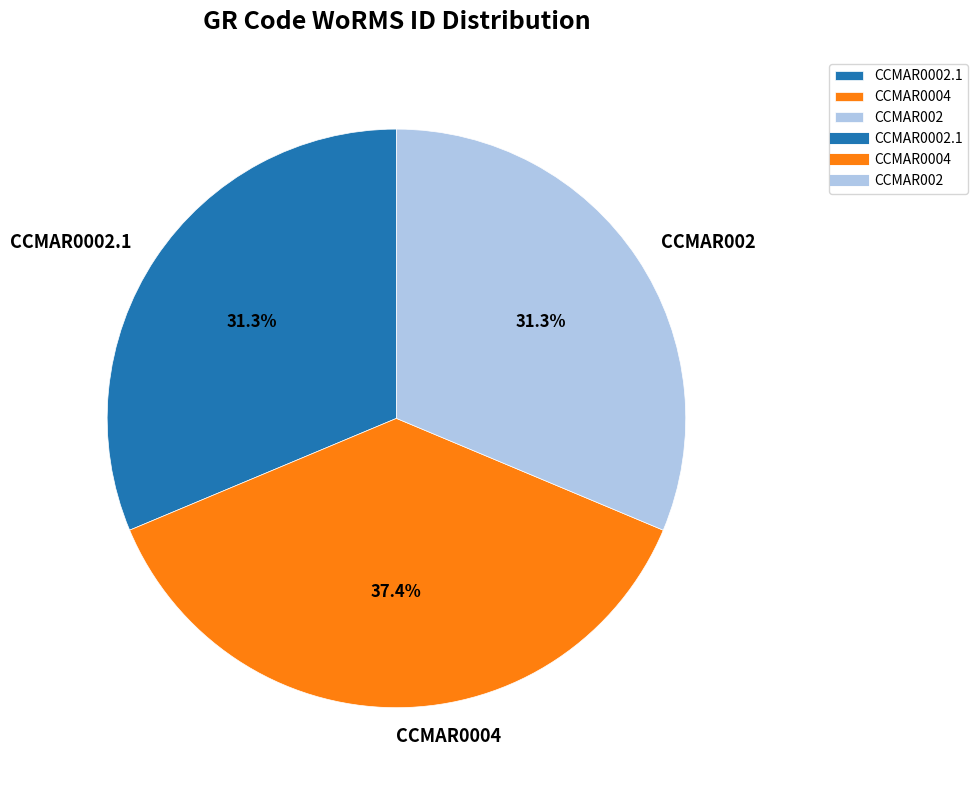

Which slice is the largest?

CCMAR0004